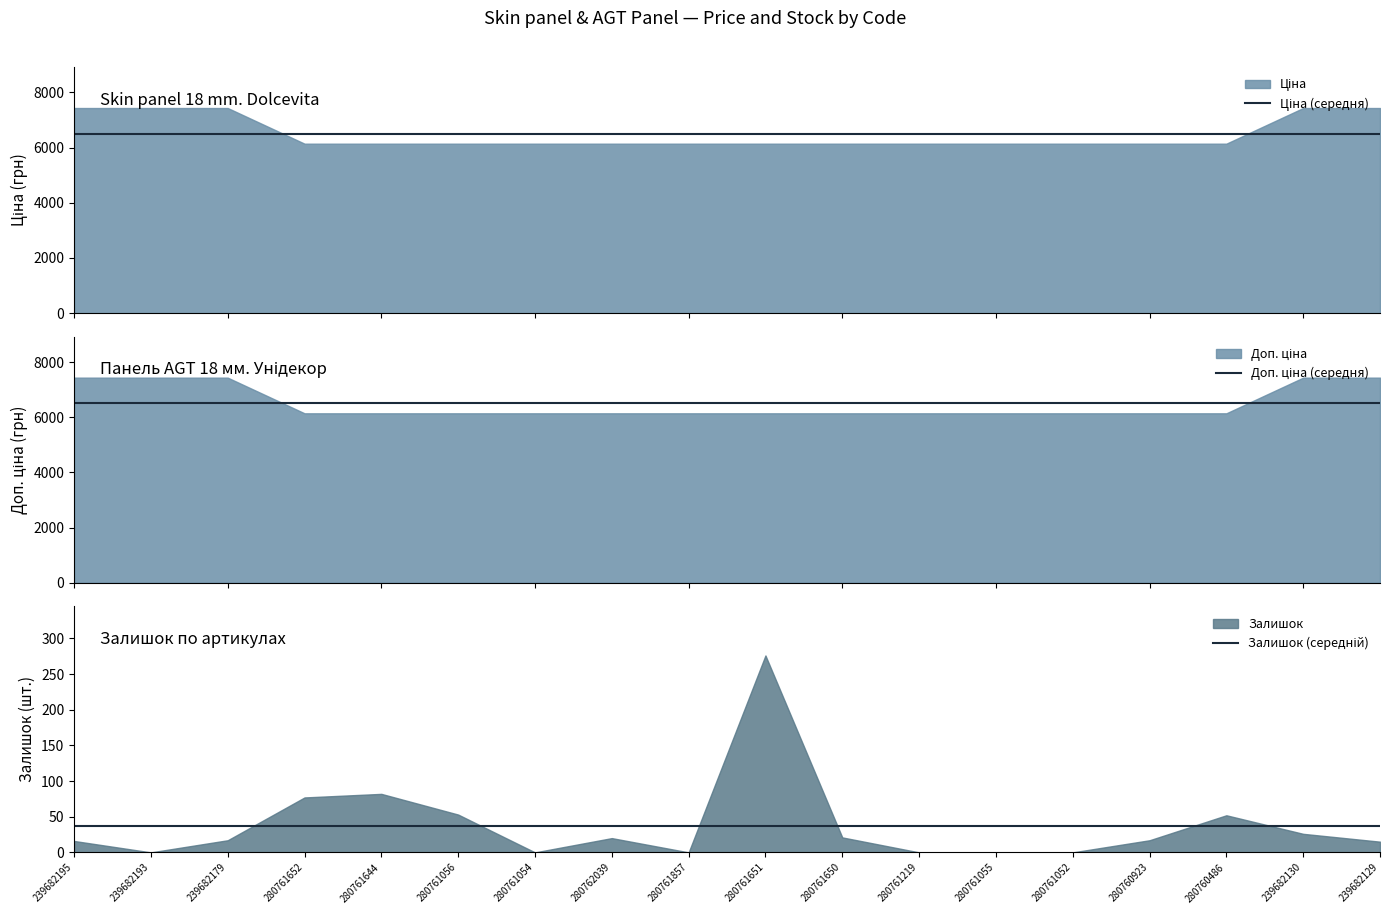

Which has a higher value, 280761052 or 280761055?

280761052